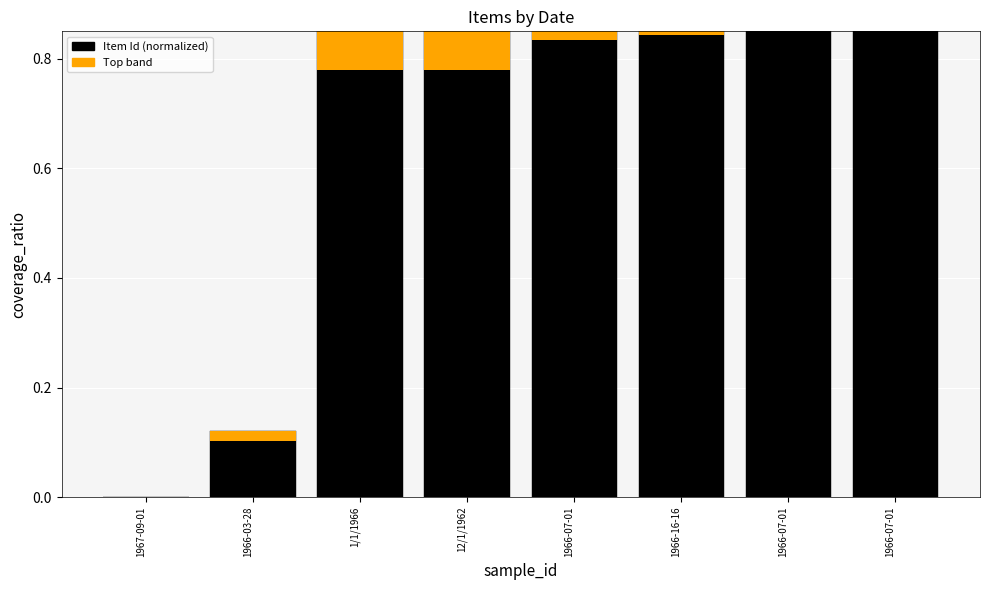

What is the approximate value of Item Id (normalized) at 1966-07-01?

1.0